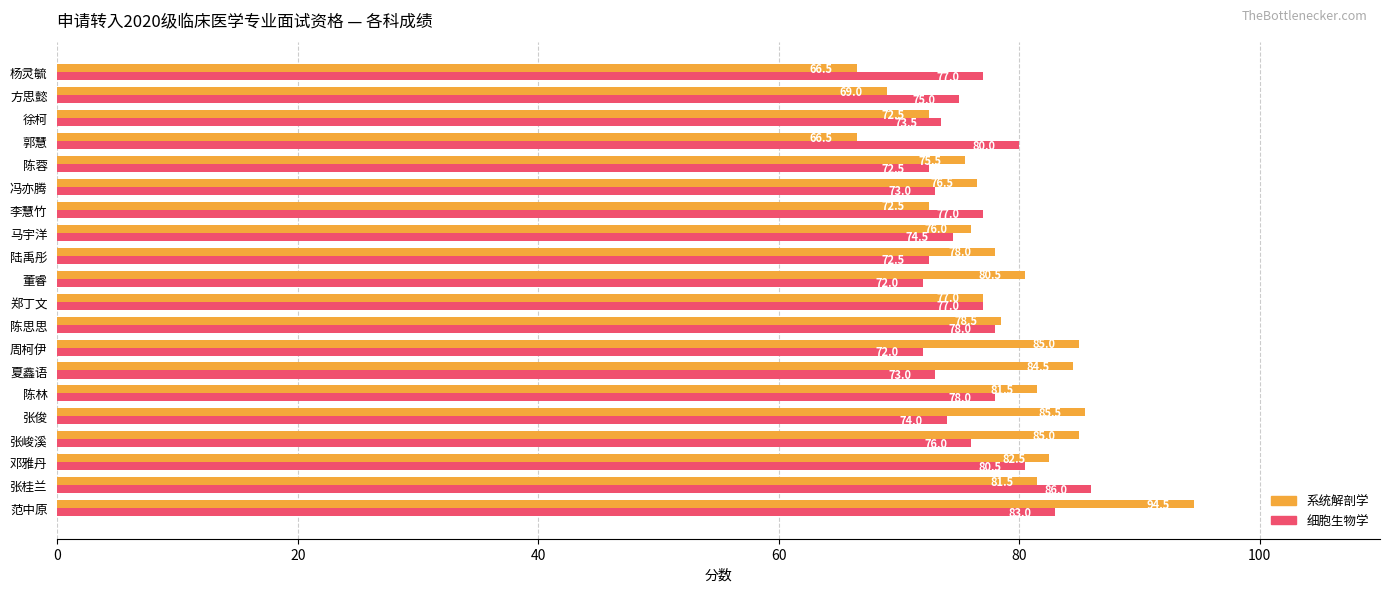

What are all the series names shown in the legend?

系统解剖学, 细胞生物学